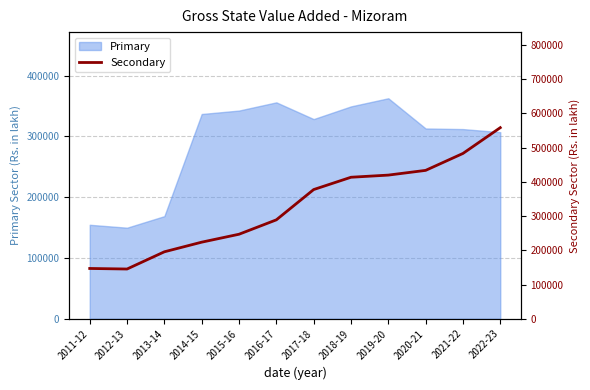

What is the average value?

327763.7